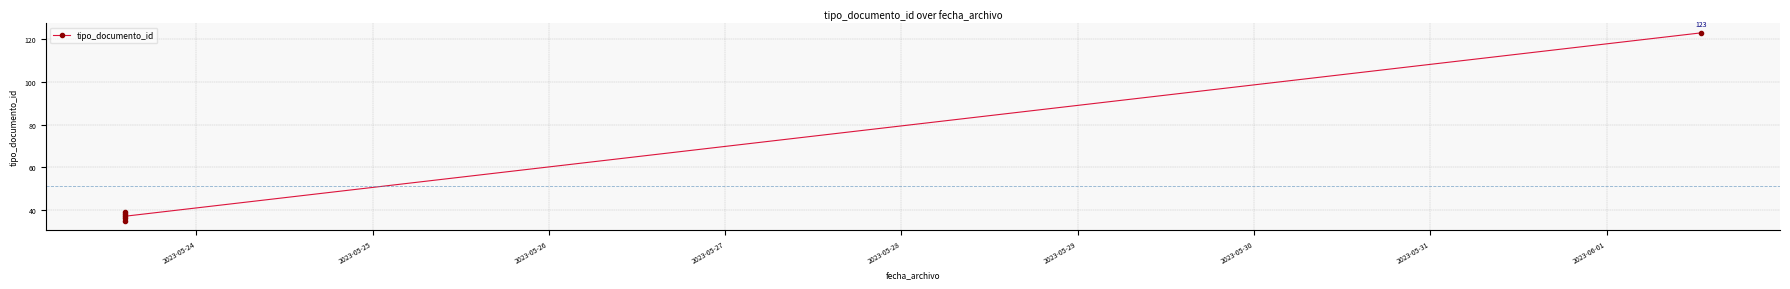

Is this an area chart (filled region under the line)?

No